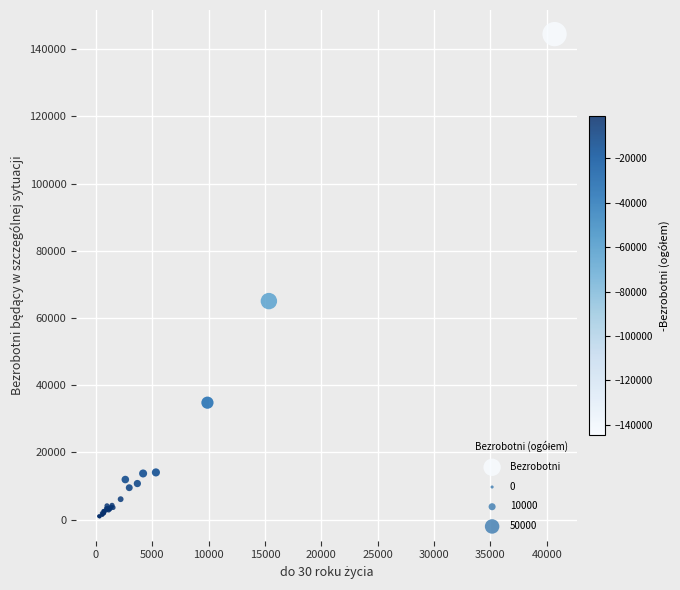

What Y value in the scatter plot is closest to 72698?

65039